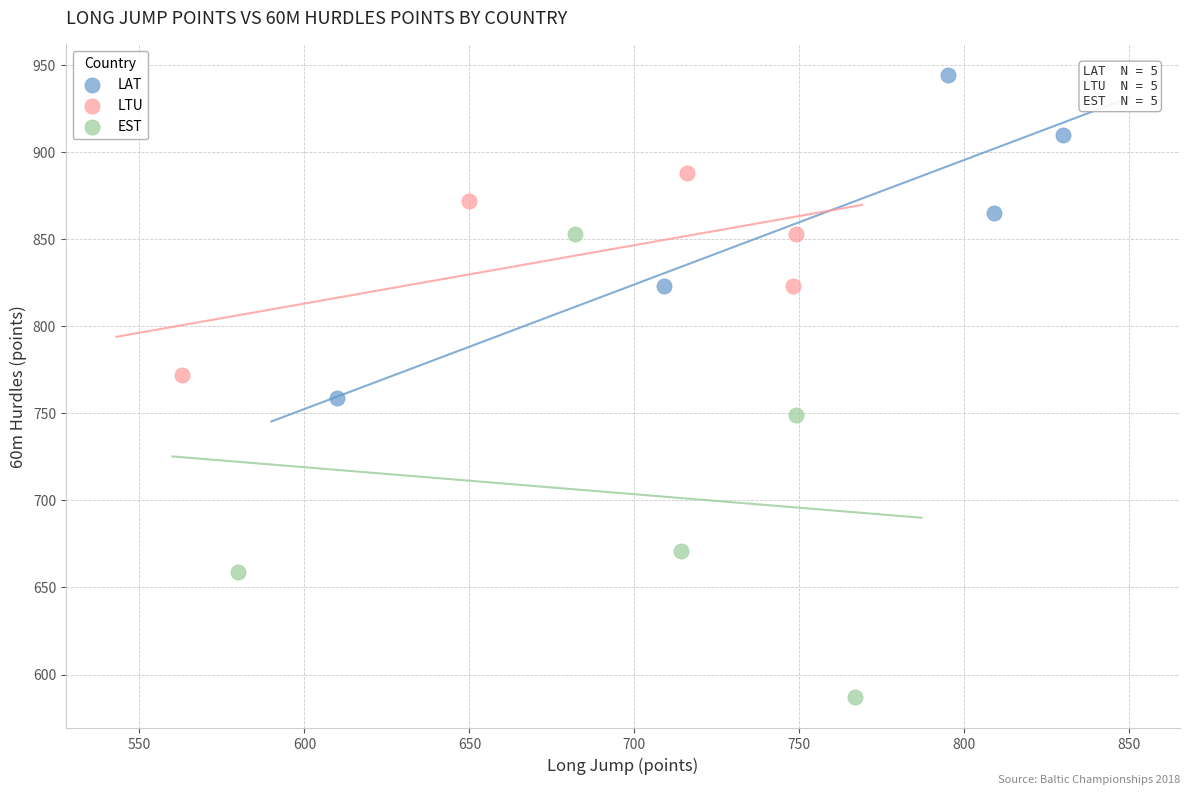

What are all the series names shown in the legend?

LAT, LTU, EST